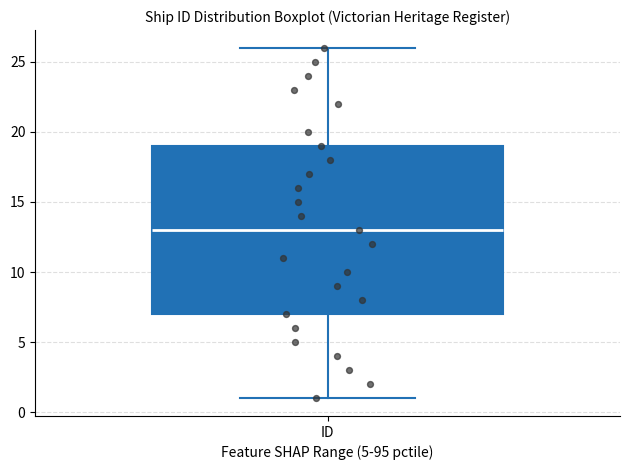

Transcribe this box plot: give where the median line is, the range the box spans, and where the two whiskers end, as read against the y-axis. The values are not printed on the chart, so give them approximately, as read against the axis.

median 13, box 7 to 19, whiskers 1 to 26